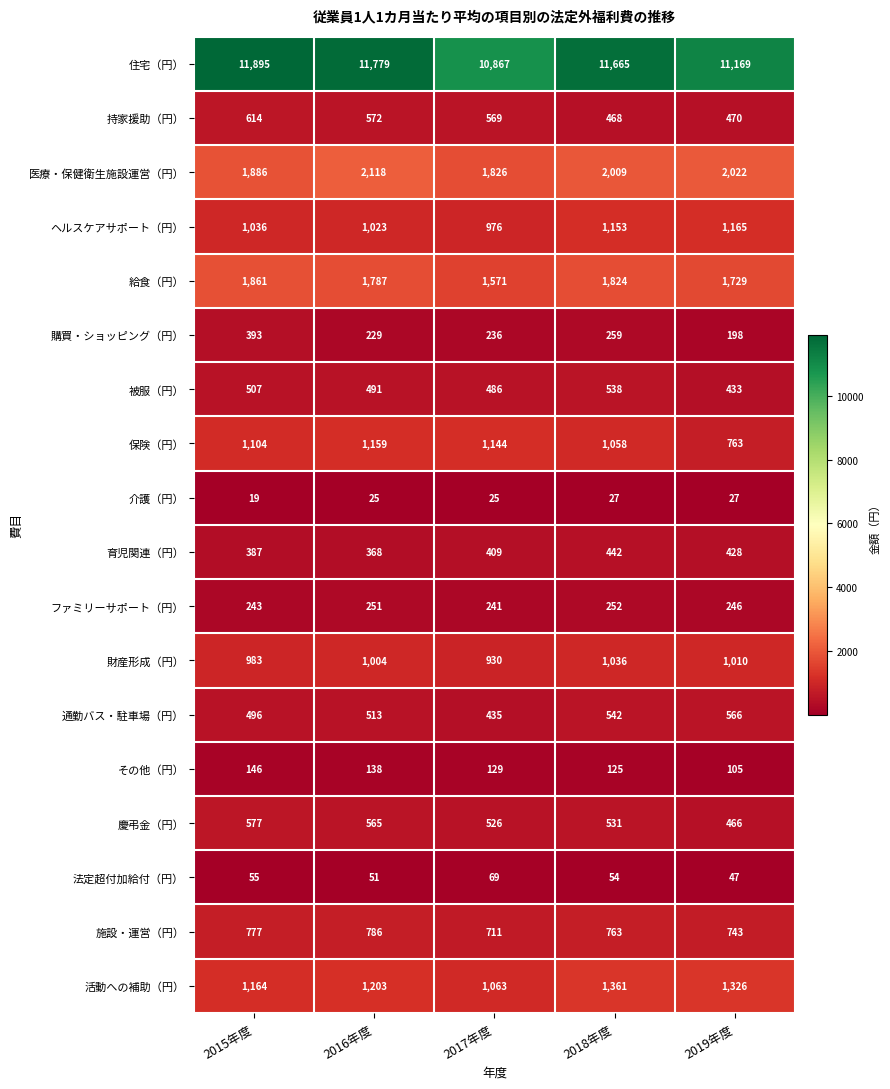

At which label is 持家援助（円） closest to 541?

2017年度